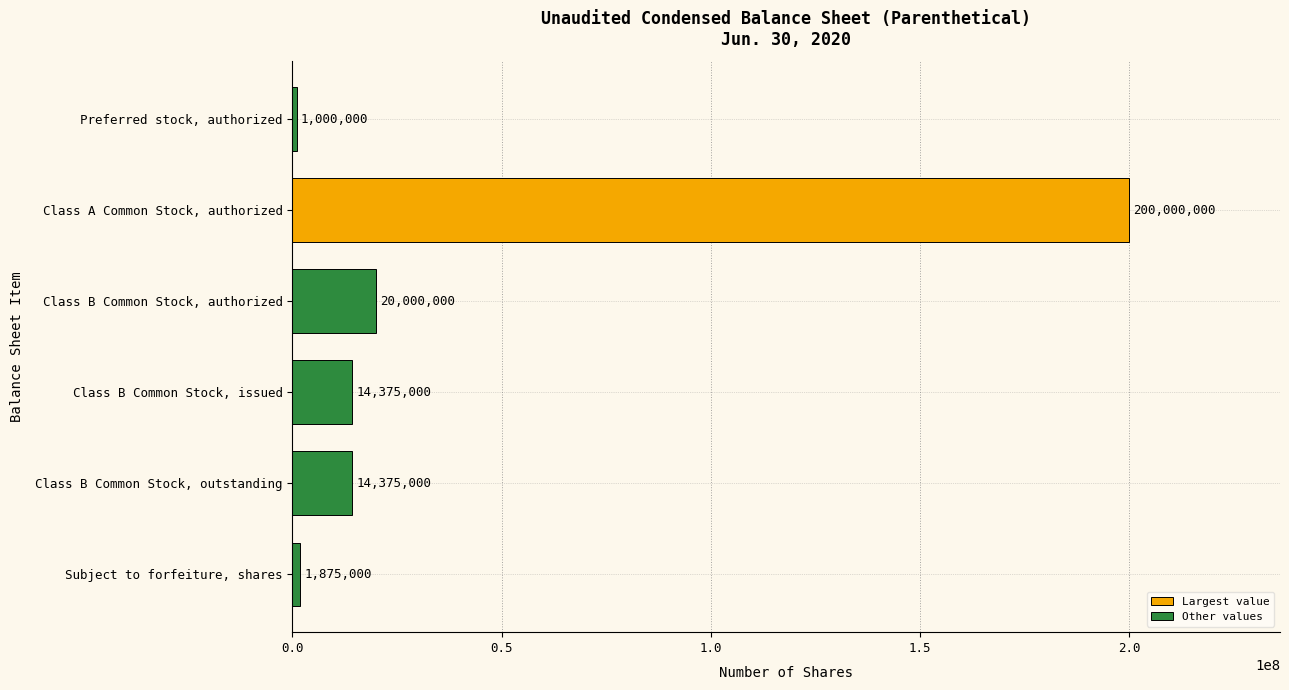

What is the maximum value for Other values?

20000000